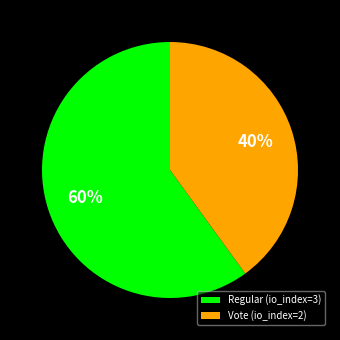

True or false: Vote (io_index=2) accounts for 52% of the total.

False